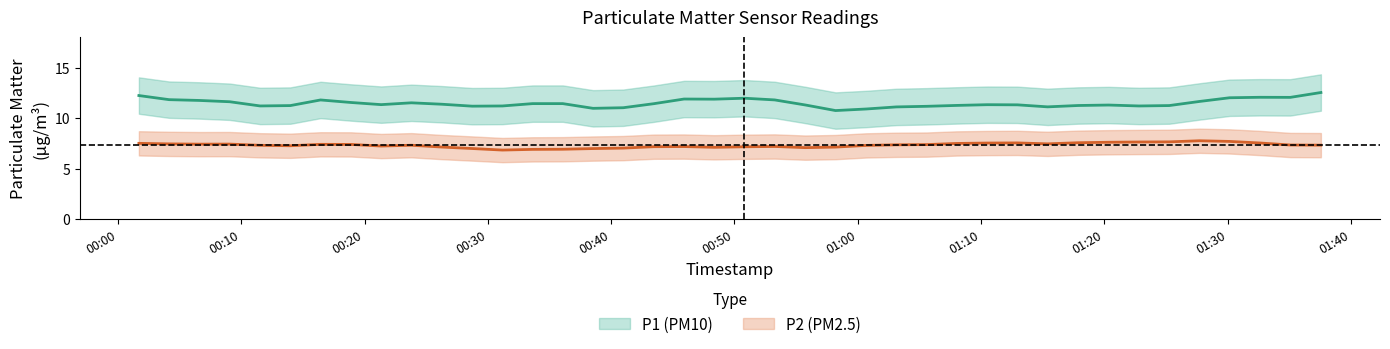

How many values in the P2 series exceed 7?

31